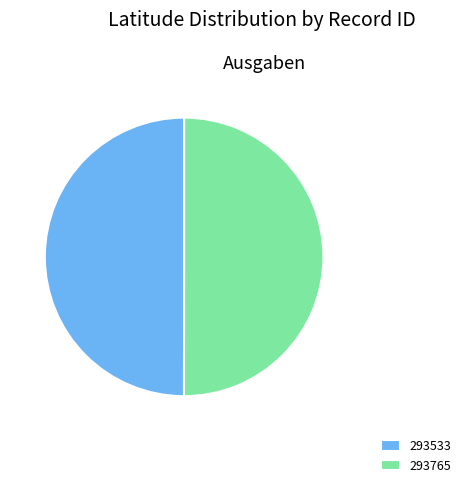

The 293765 slice represents 44% of the pie. True or false?

False